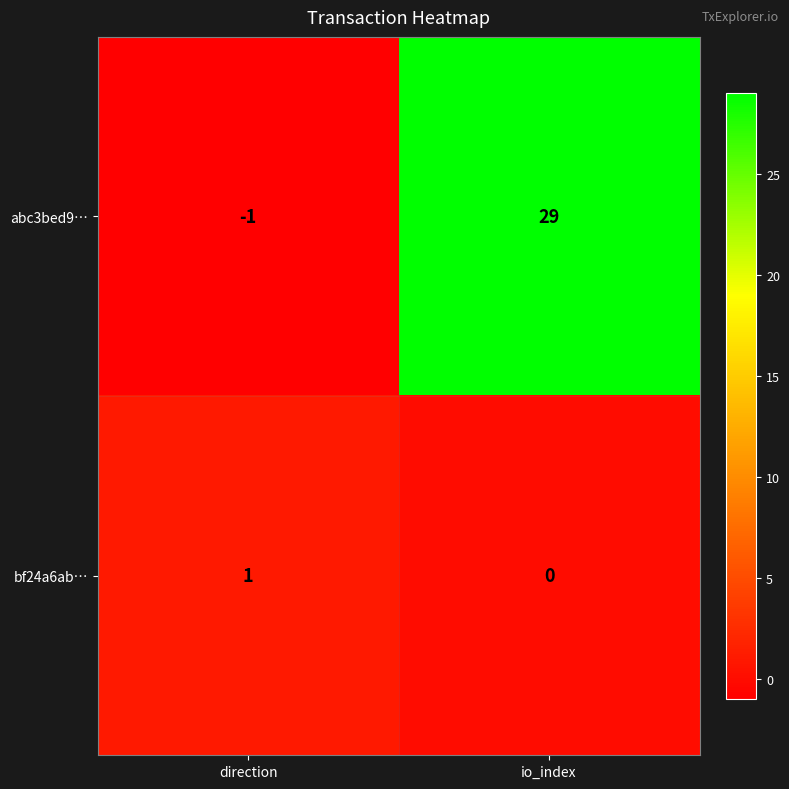

What value does the abc3bed9… series have at io_index?

29